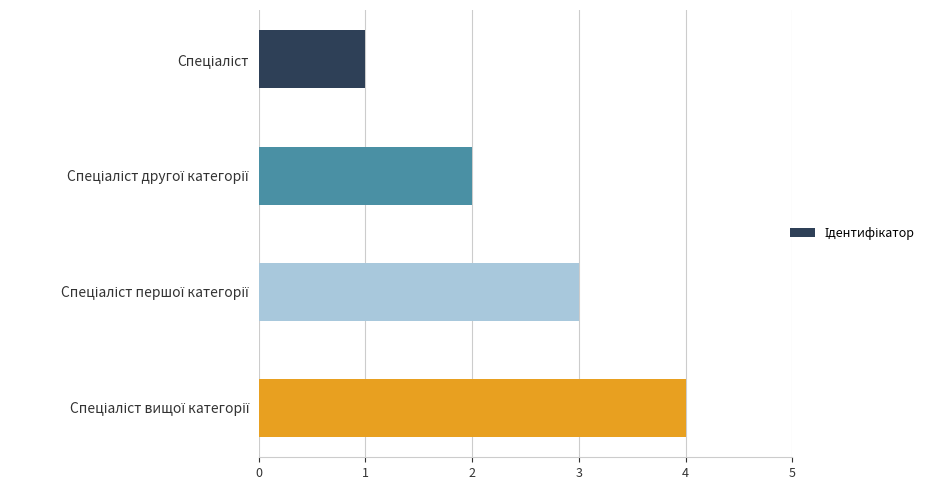

What is the greatest value displayed?

4